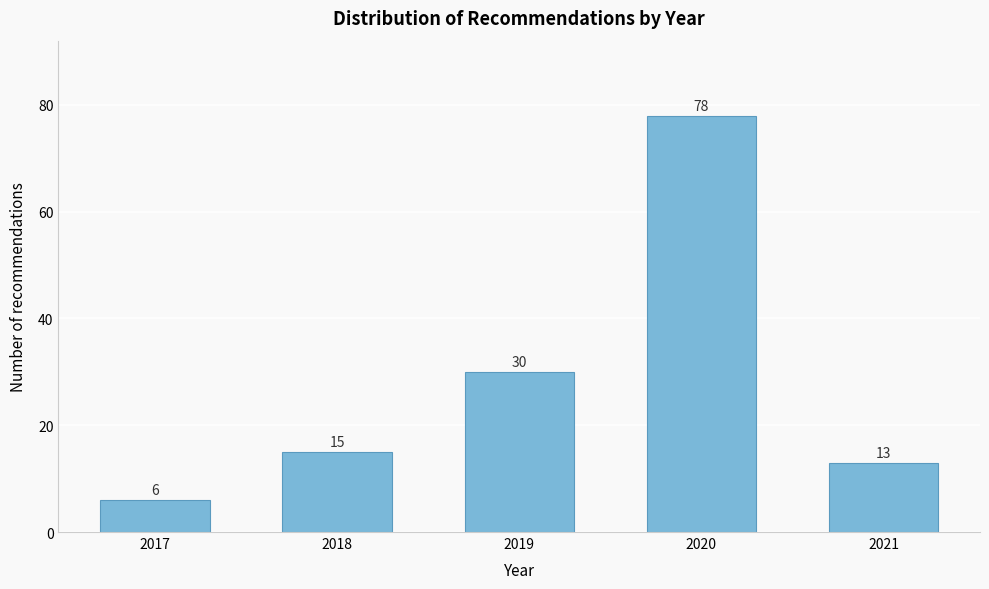

Reading left to right, list all the values displayed in this chart.

2017=6	2018=15	2019=30	2020=78	2021=13